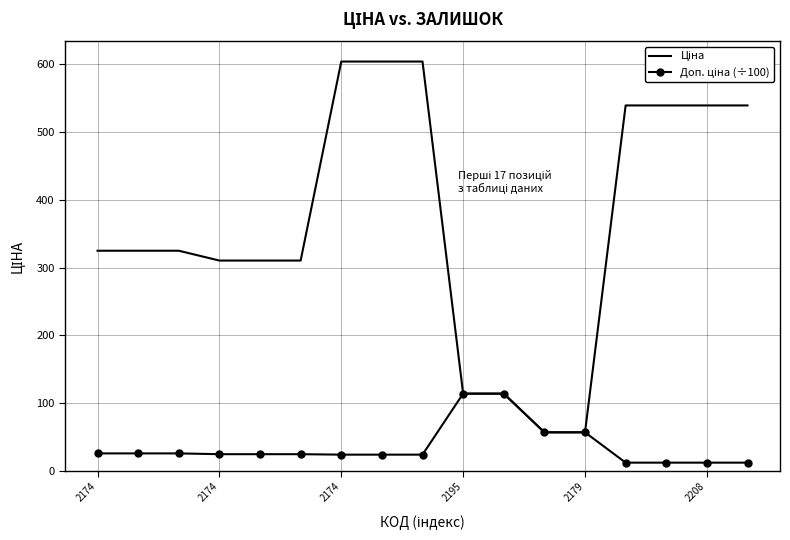

At how many categories does at least one series exceed 532?

7